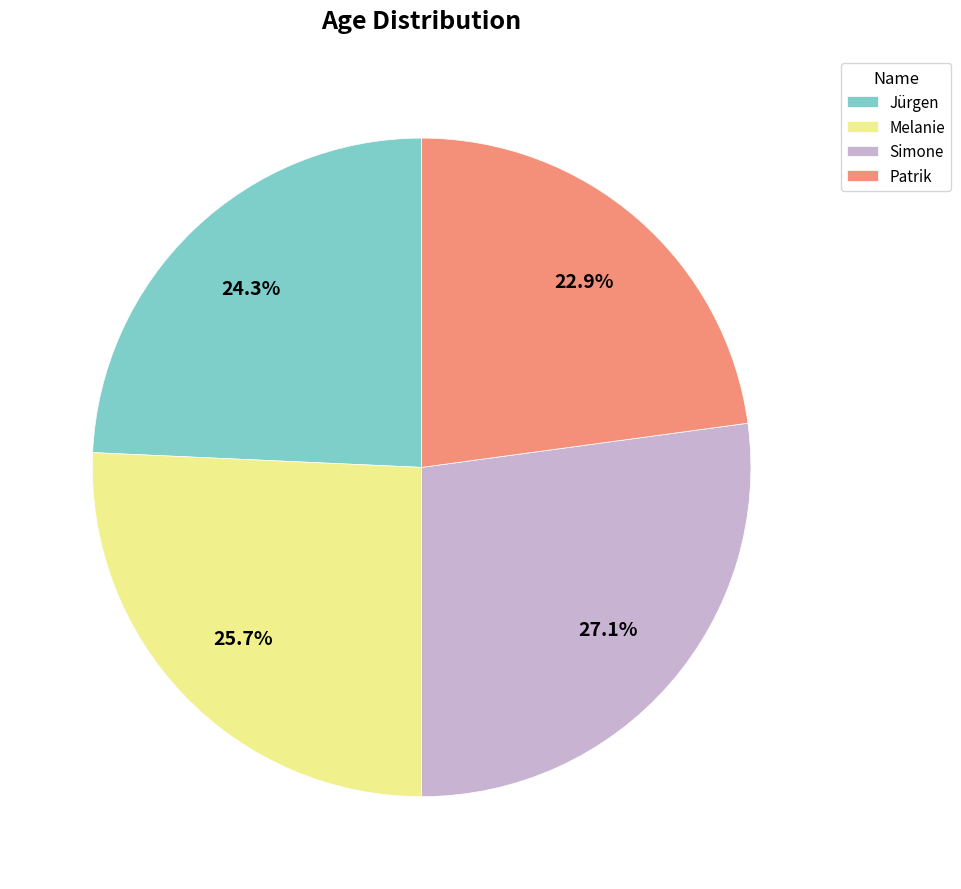

Which slice is the largest?

Simone